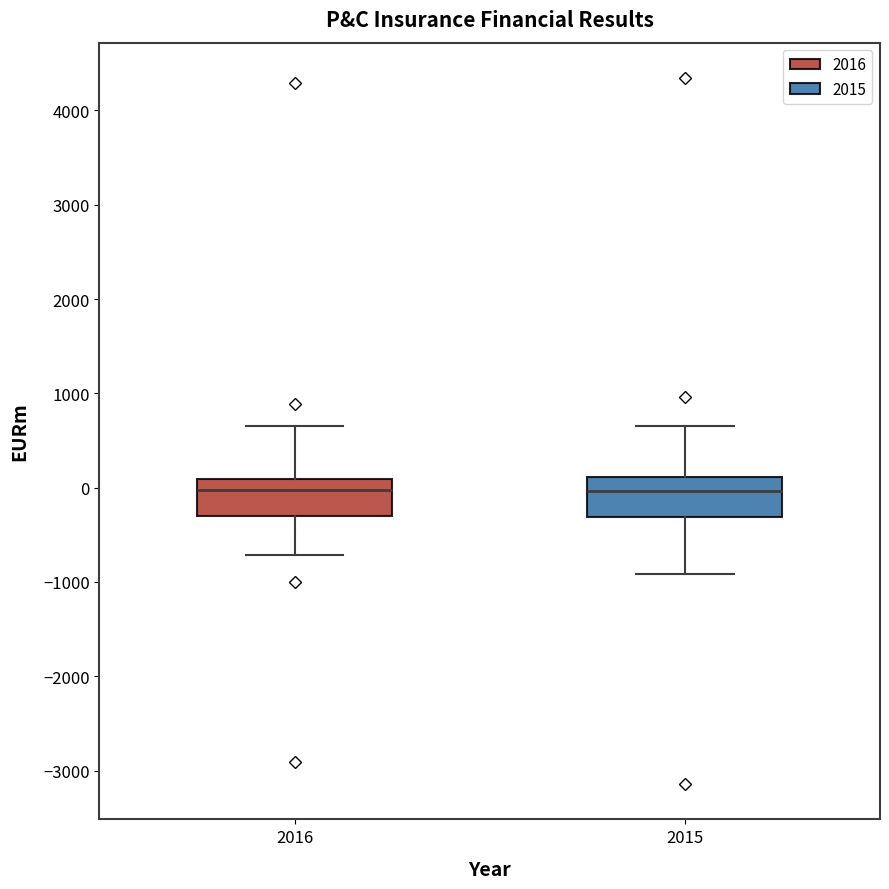

Where is the upper edge of the box at x = 2016 on the y-axis? The values are not printed on the chart, so give them approximately, as read against the axis.

100